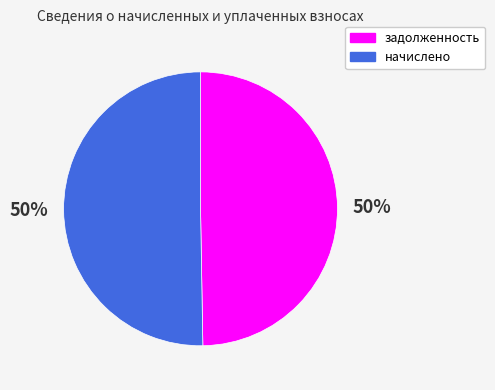

How many slices are in this pie chart?

2